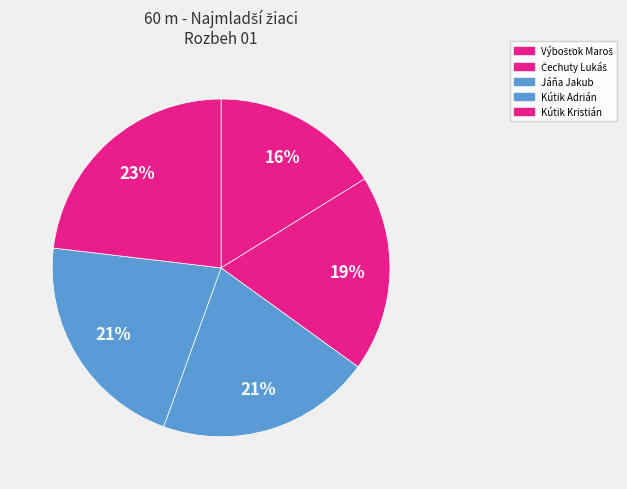

What is the smallest slice in the pie chart?

Výbošťok Maroš